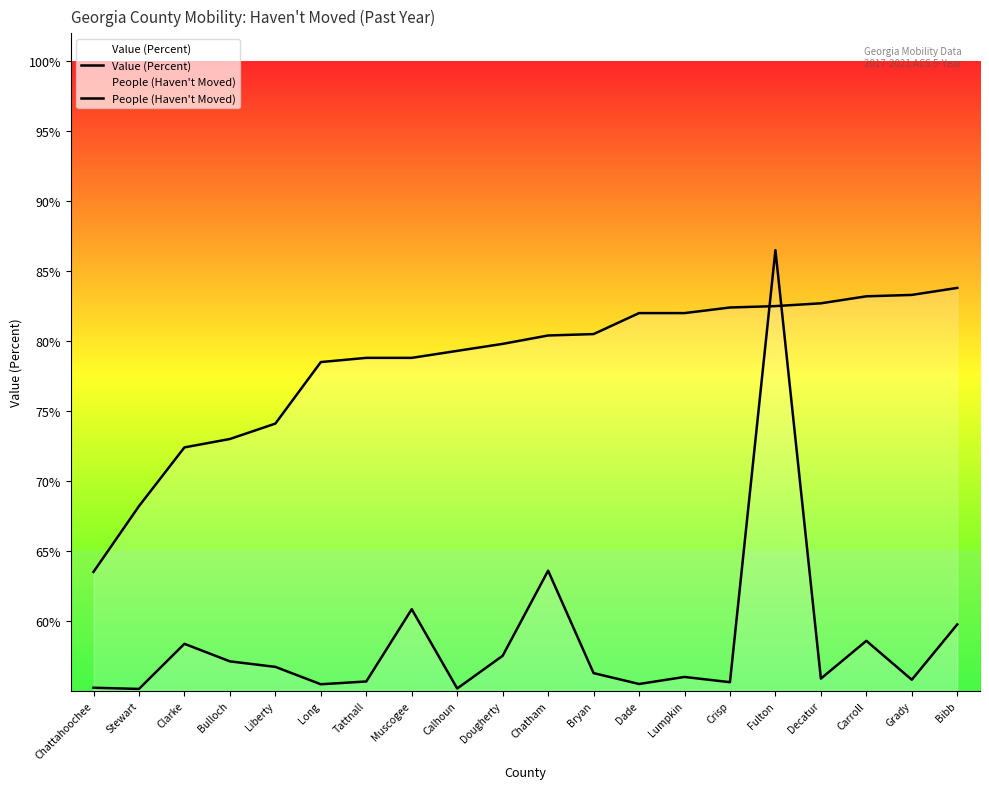

Rank the series by their maximum value, from lowest to highest.

Value (Percent), People (Haven't Moved)